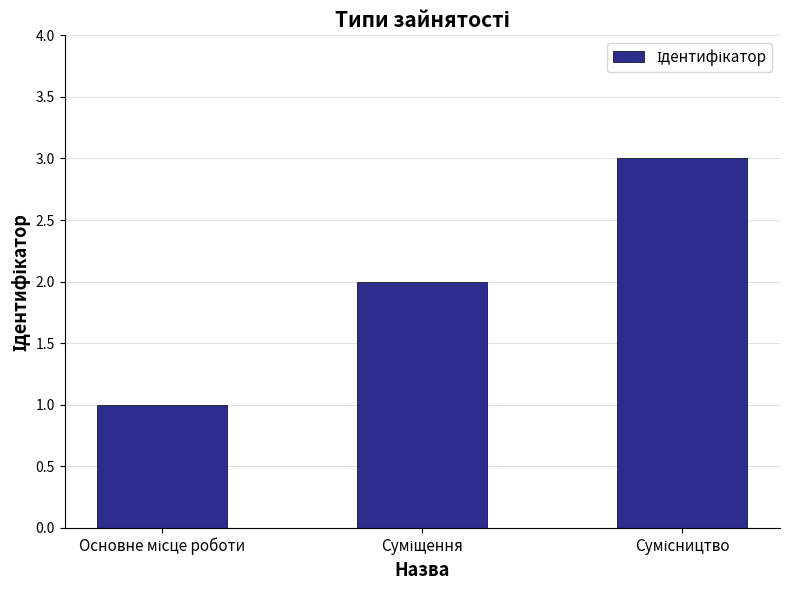

What is the difference between the maximum and minimum values?

2